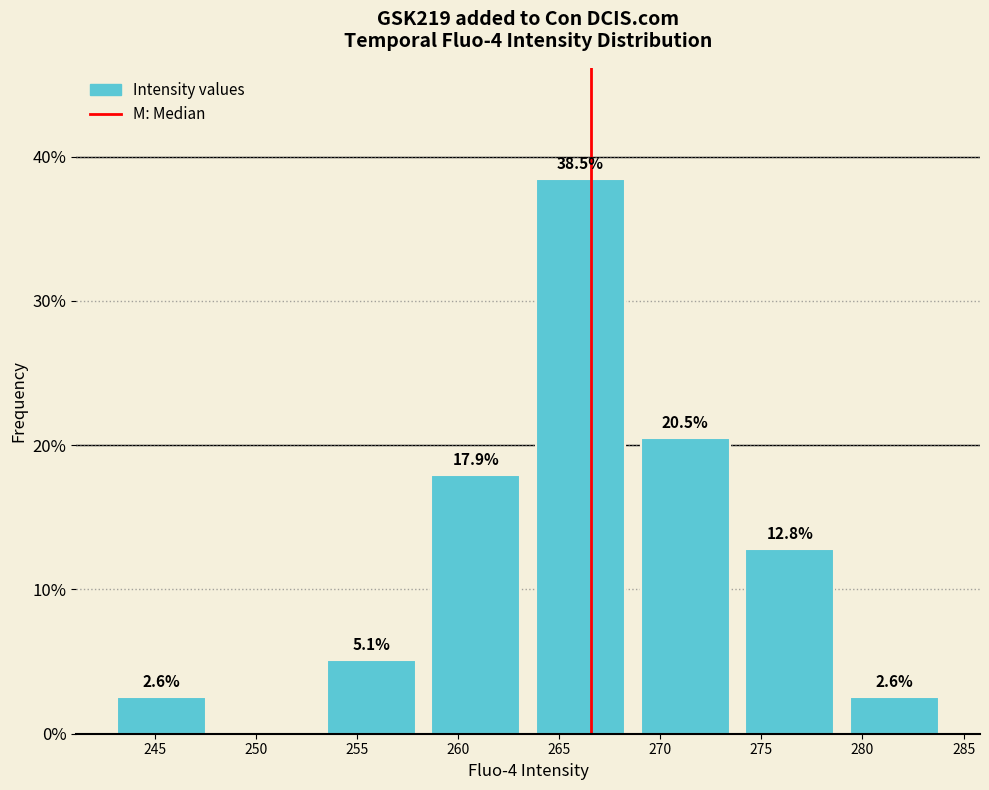

Which range on the x-axis has the tallest bar?

263.5 to 268.5